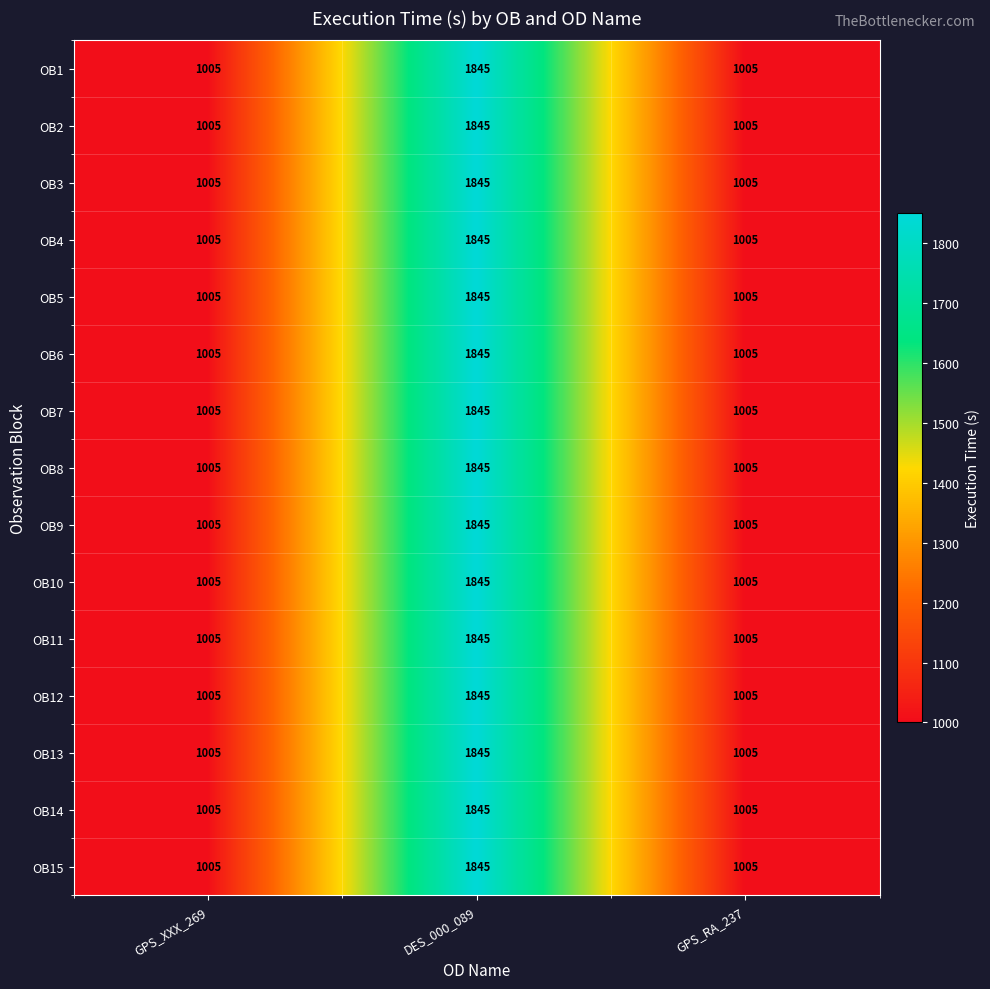

What is the total value across all series at DES_000_089?

27675